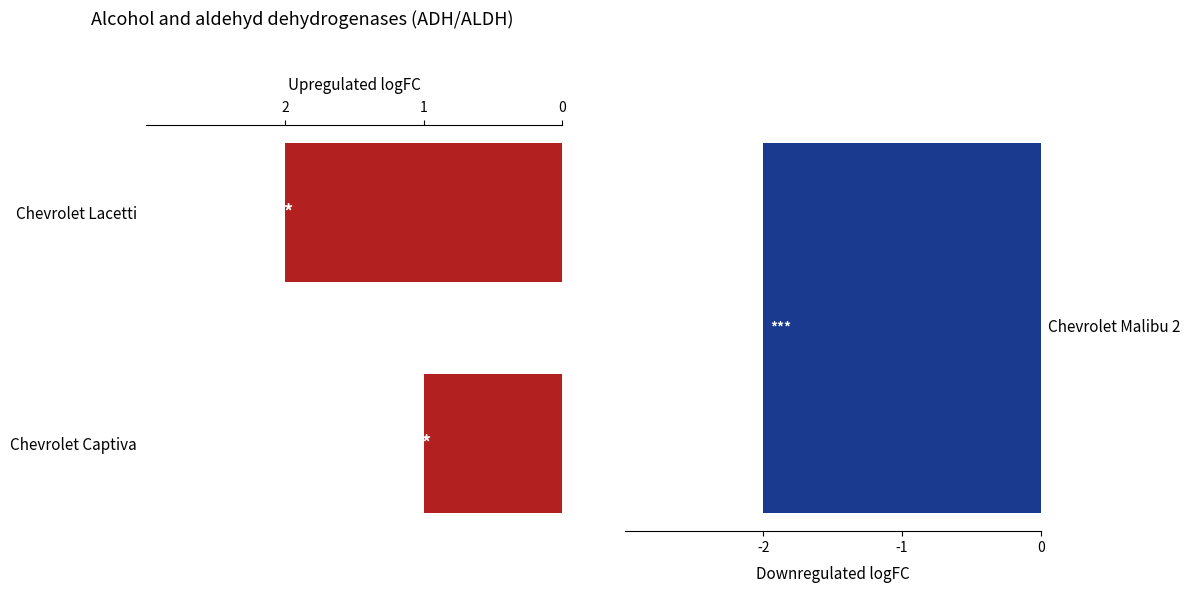

Which has a higher value, Chevrolet Captiva or Chevrolet Lacetti?

Chevrolet Lacetti